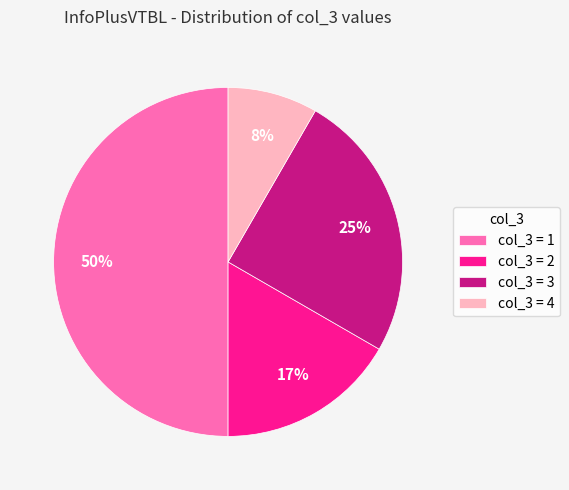

To the nearest percent, what portion does col_3 = 2 represent?

17%